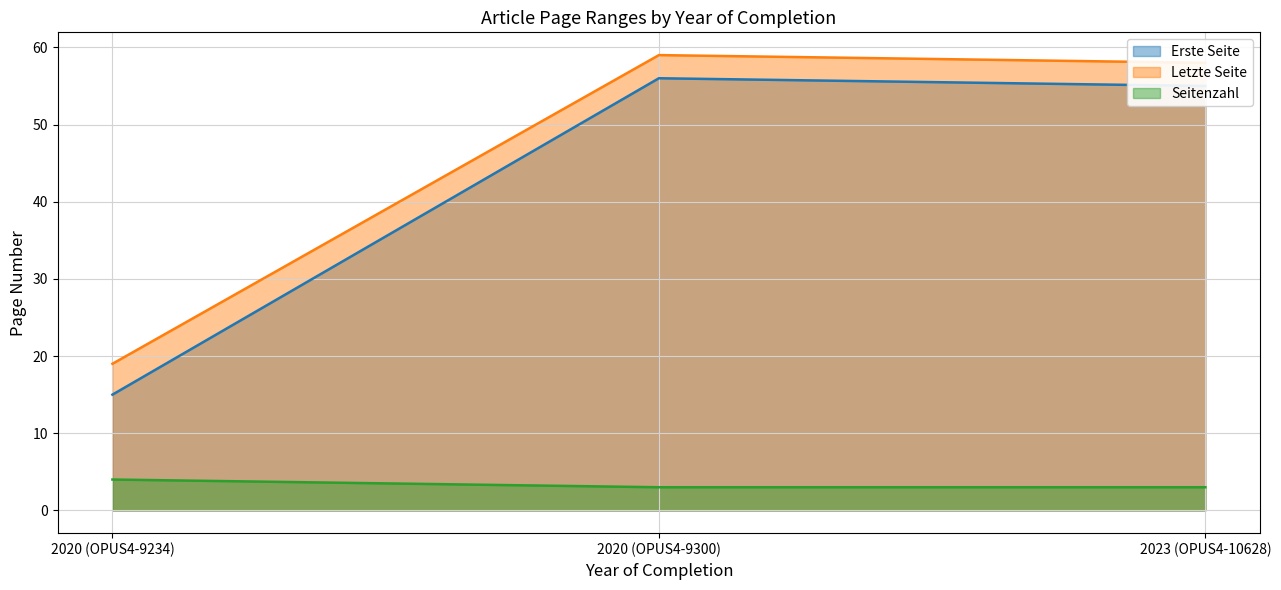

Which series has the widest spread of values?

Erste Seite